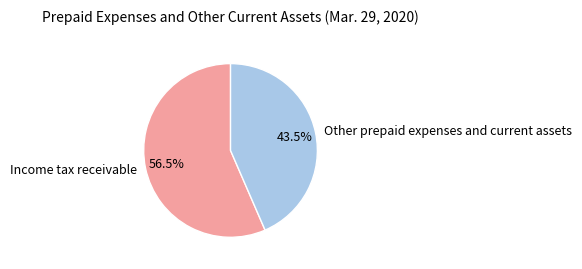

Does any single category account for the majority?

Yes